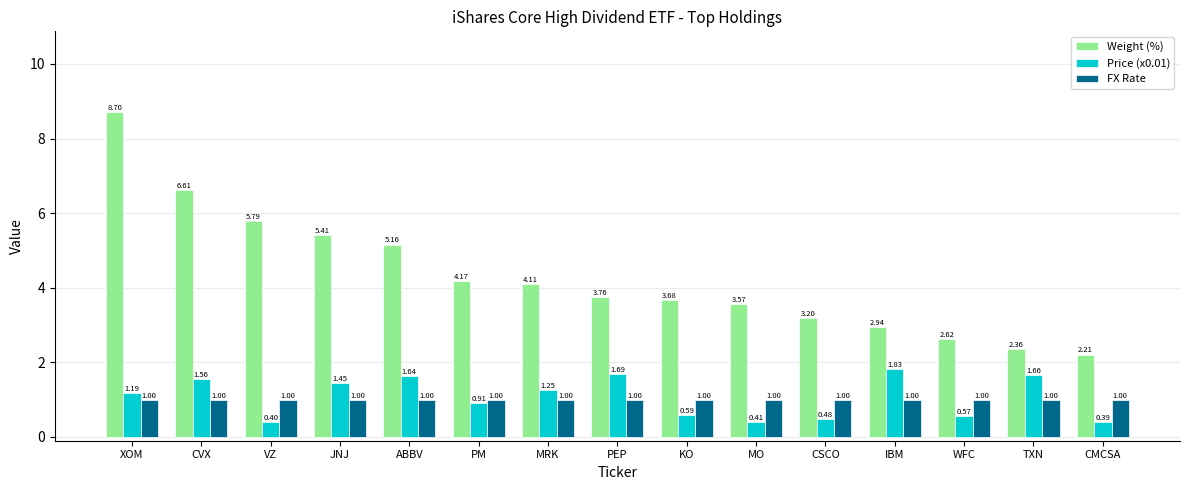

At which label does Price (x0.01) reach its peak?

IBM